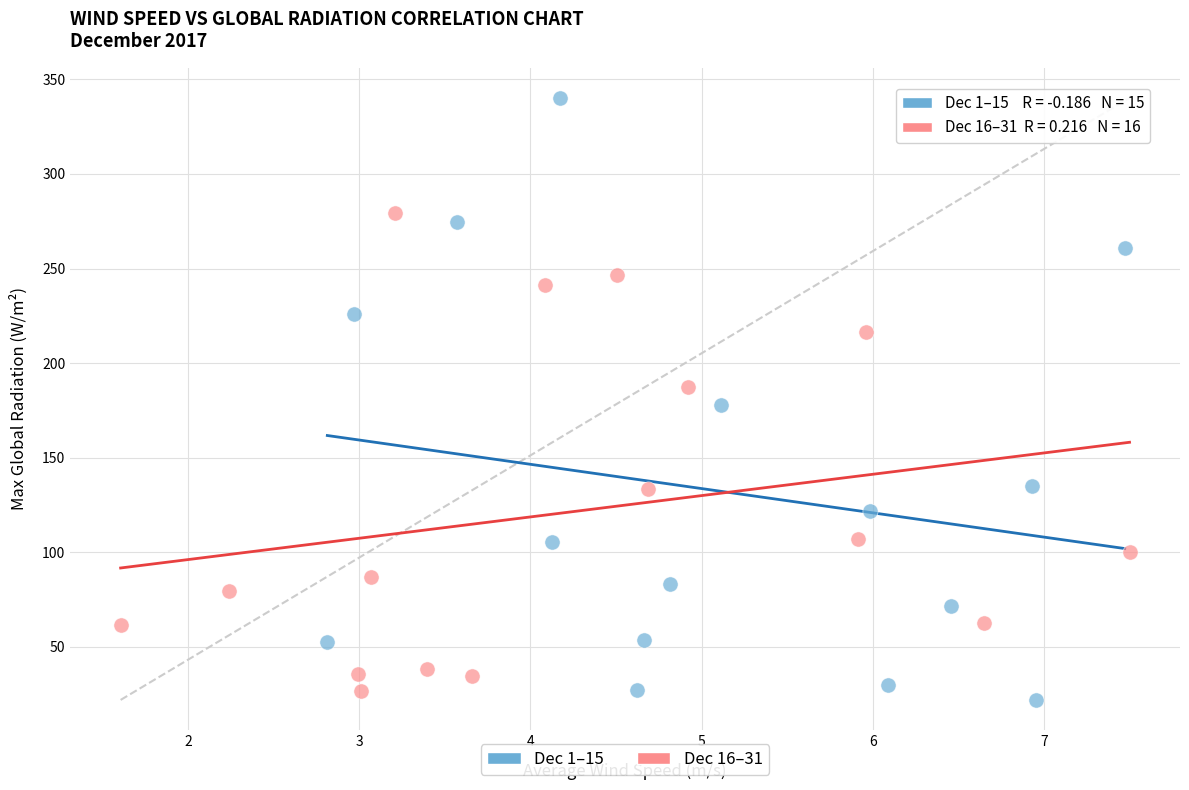

Which series has the largest Y range (max minus min)?

Dec 1–15